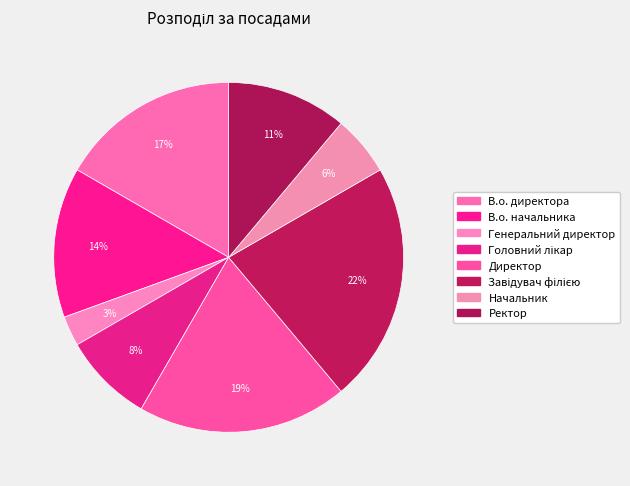

Is Начальник the majority of the pie?

No